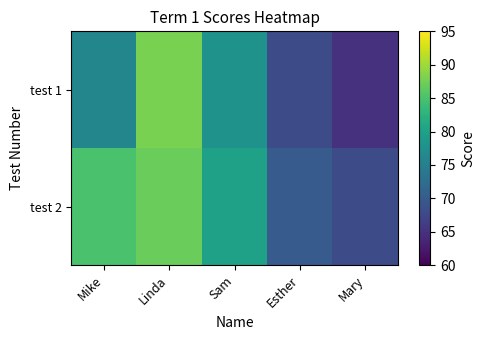

Which series has the largest range (max minus min)?

test 1